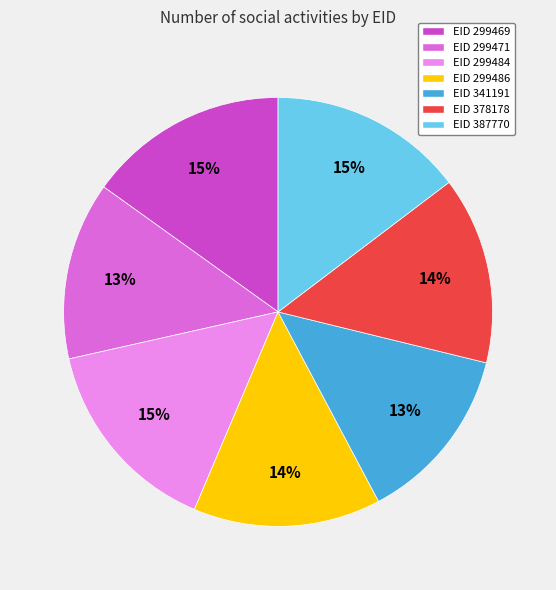

Do EID 387770 and EID 341191 together represent more than half of the pie?

No